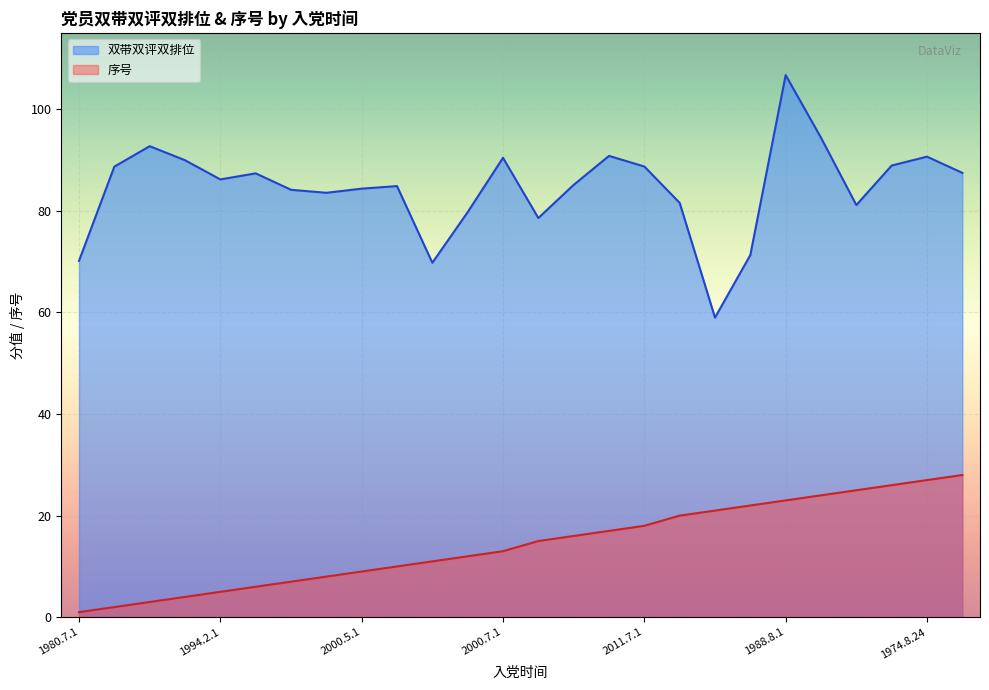

What is the label of the 4th point from the right?

2015.7.1